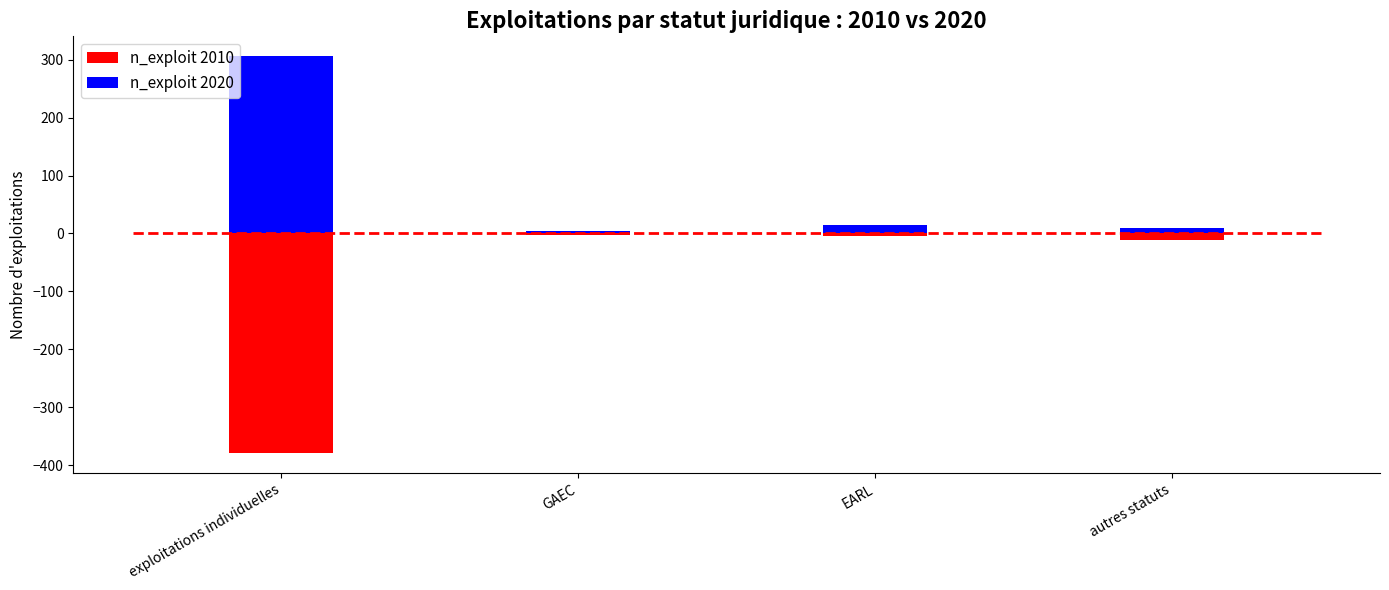

List the series in order of their peak value, highest first.

n_exploit 2020, n_exploit 2010